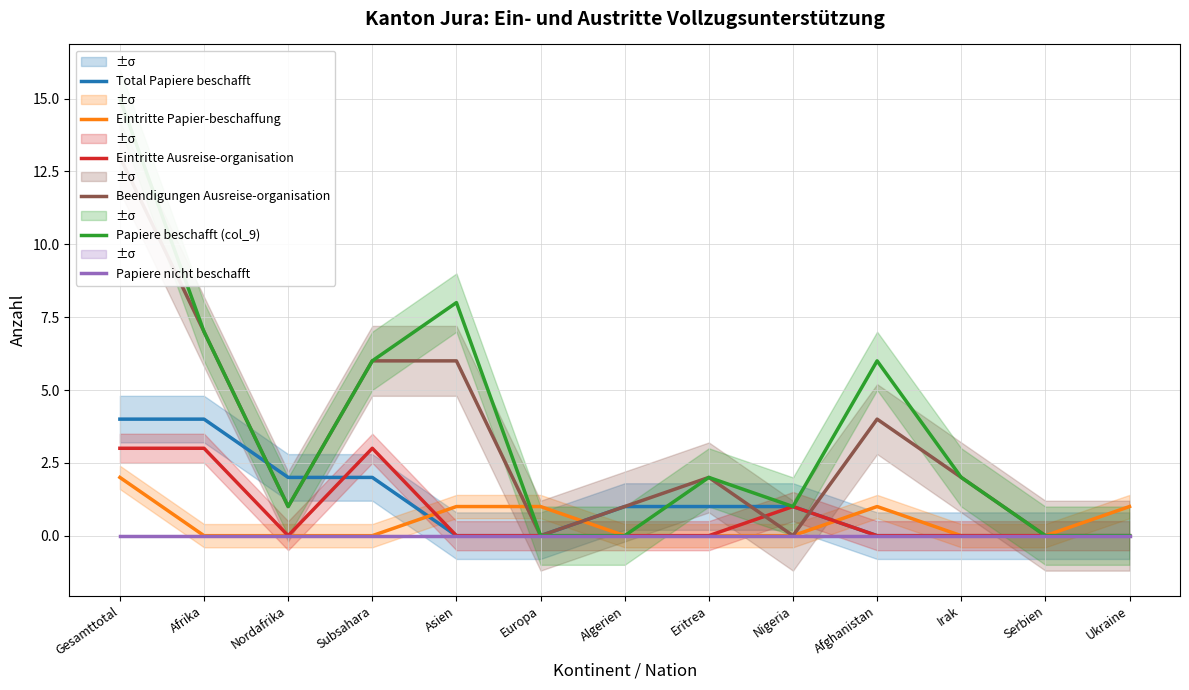

Is it true that Total Papiere beschafft equals 0 at Afghanistan?

True